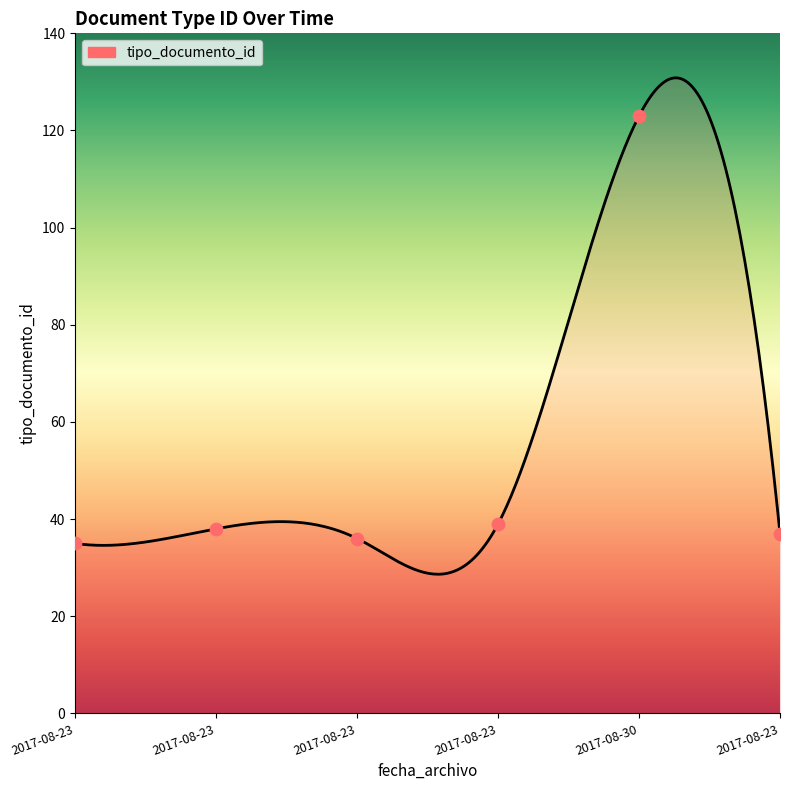

Between 2017-08-23 and 2017-08-23, which is larger?

2017-08-23